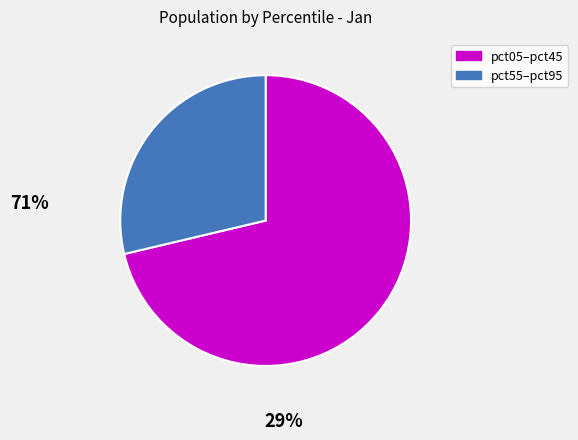

Is there any slice that represents more than half of the pie?

Yes